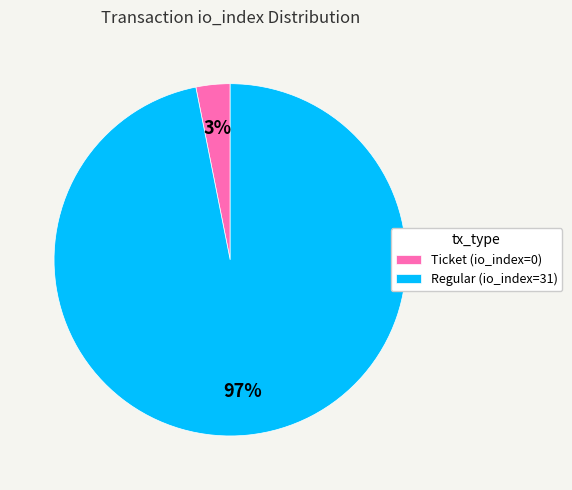

Between Ticket (io_index=0) and Regular (io_index=31), which is larger?

Regular (io_index=31)